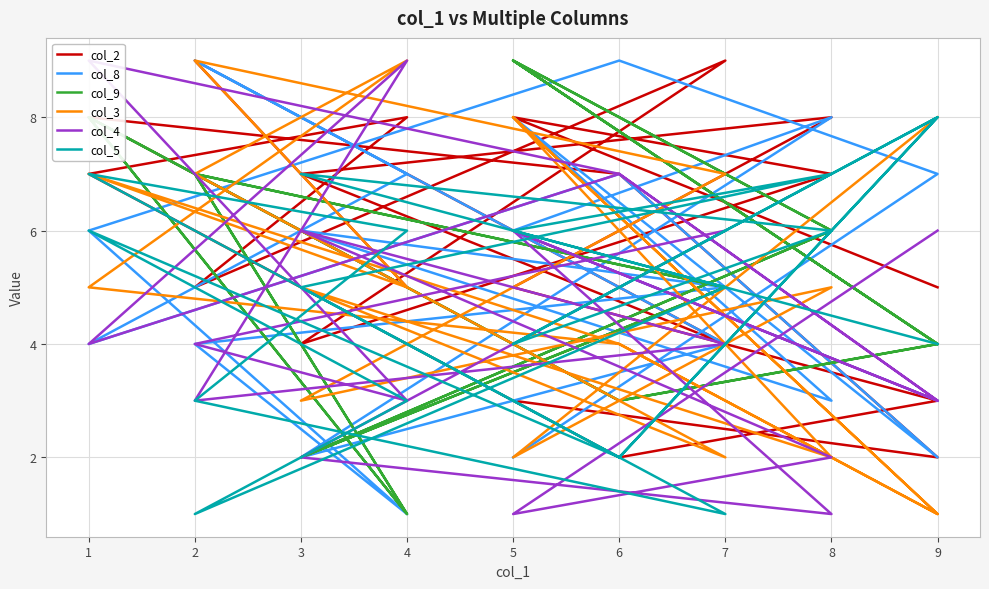

True or false: col_2 has more than 1 points higher than both neighbors.

True